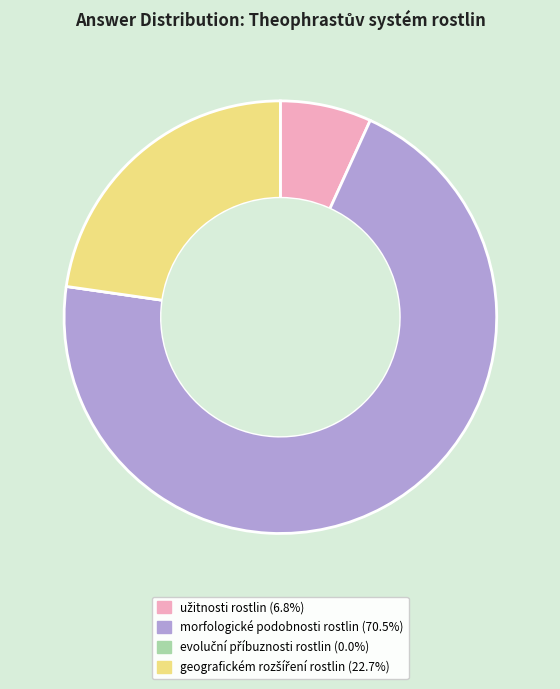

What is the majority slice?

morfologické podobnosti rostlin